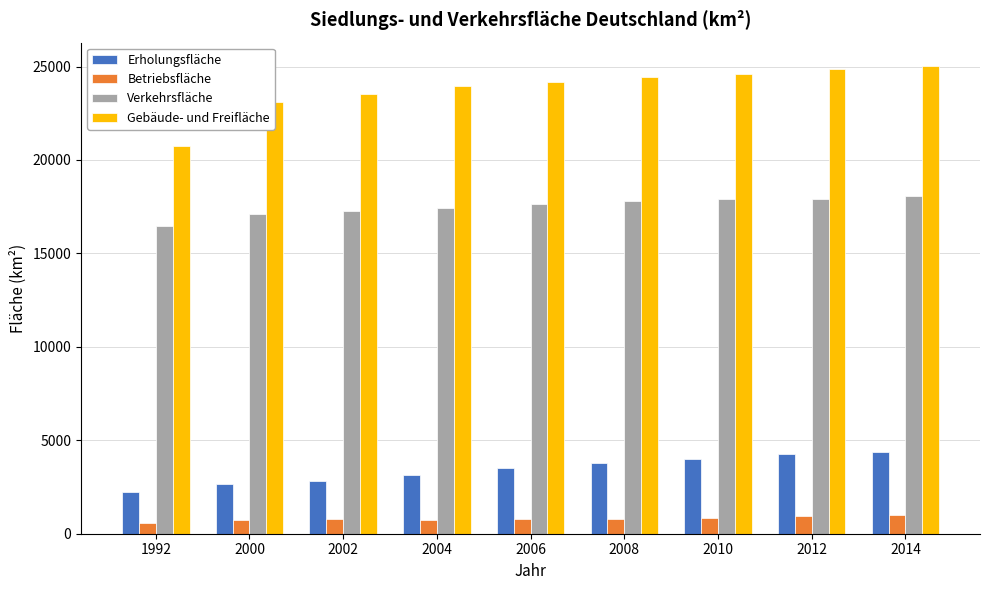

What is the value of the Gebäude- und Freifläche bar at the 3rd from the left?

23530